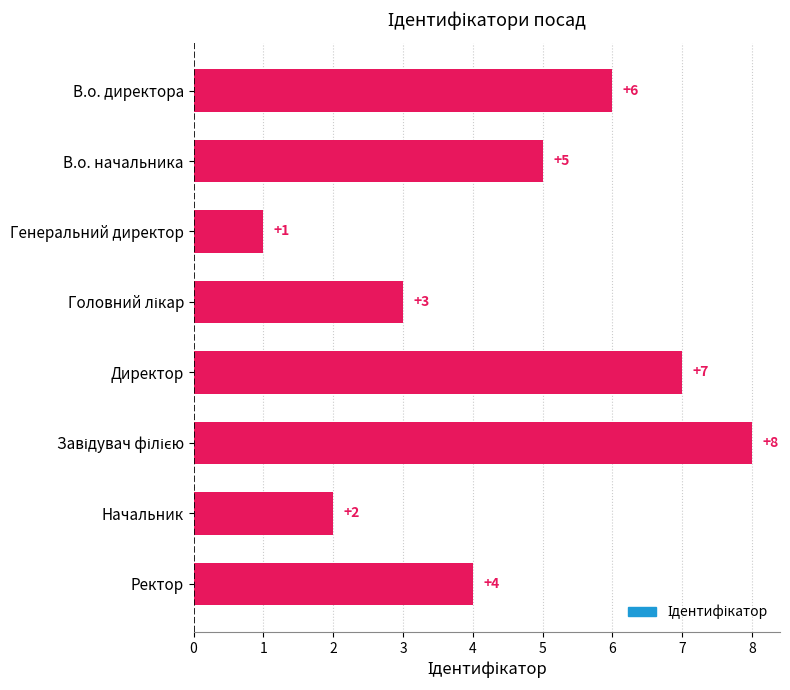

What is the difference between the maximum and minimum values?

7